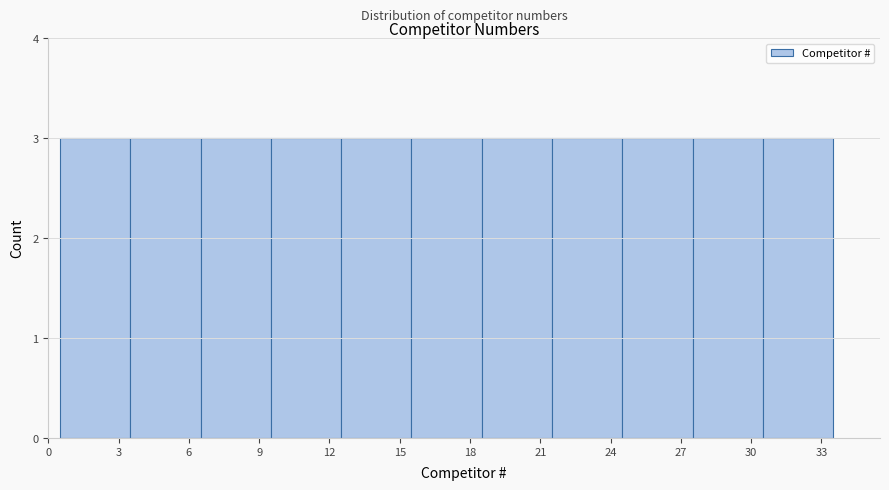

Reading left to right, list every bar in this chart as the range it spans on the x-axis followed by its height. The values are not printed on the chart, so give them approximately, as read against the axis.

0.5 to 3.5: 3
3.5 to 6.5: 3
6.5 to 9.5: 3
9.5 to 12.5: 3
12.5 to 15.5: 3
15.5 to 18.5: 3
18.5 to 21.5: 3
21.5 to 24.5: 3
24.5 to 27.5: 3
27.5 to 30.5: 3
30.5 to 33.5: 3